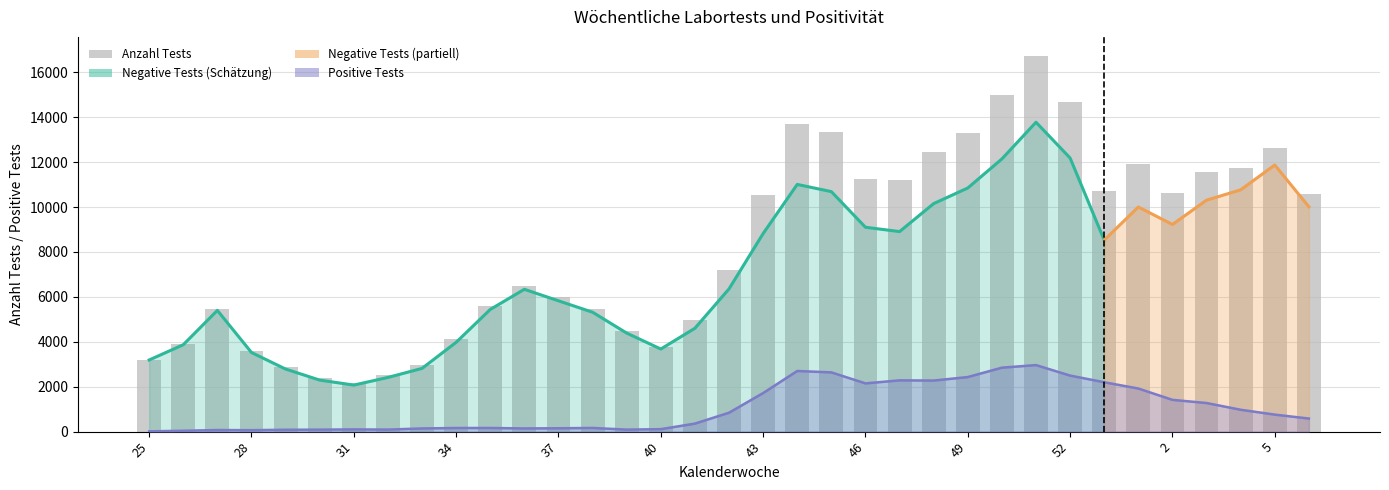

What is the difference between the Anzahl Tests values at 4 and 49?

1539.0